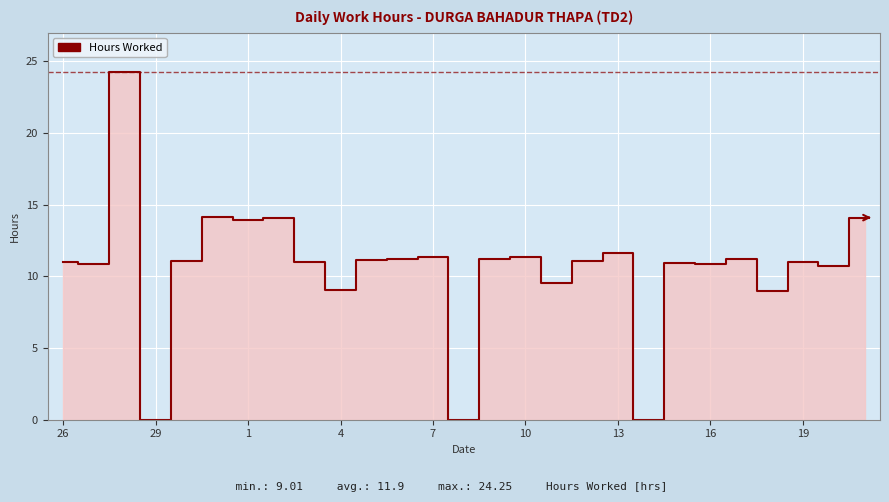

The value at 19 is 15.2. True or false?

False